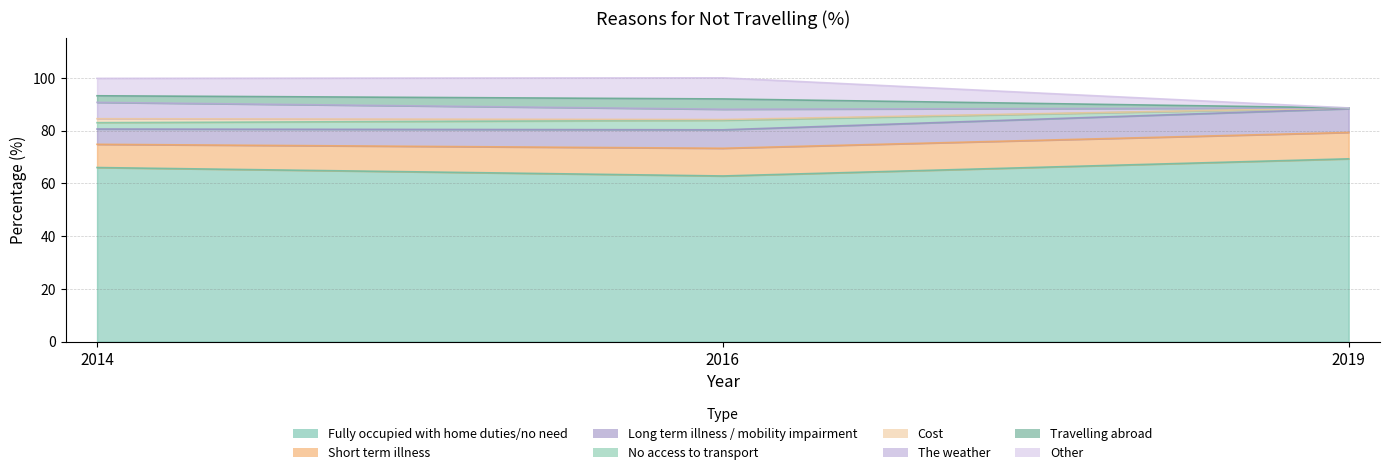

Where does the Fully occupied with home duties/no need series first go above 66?

2019